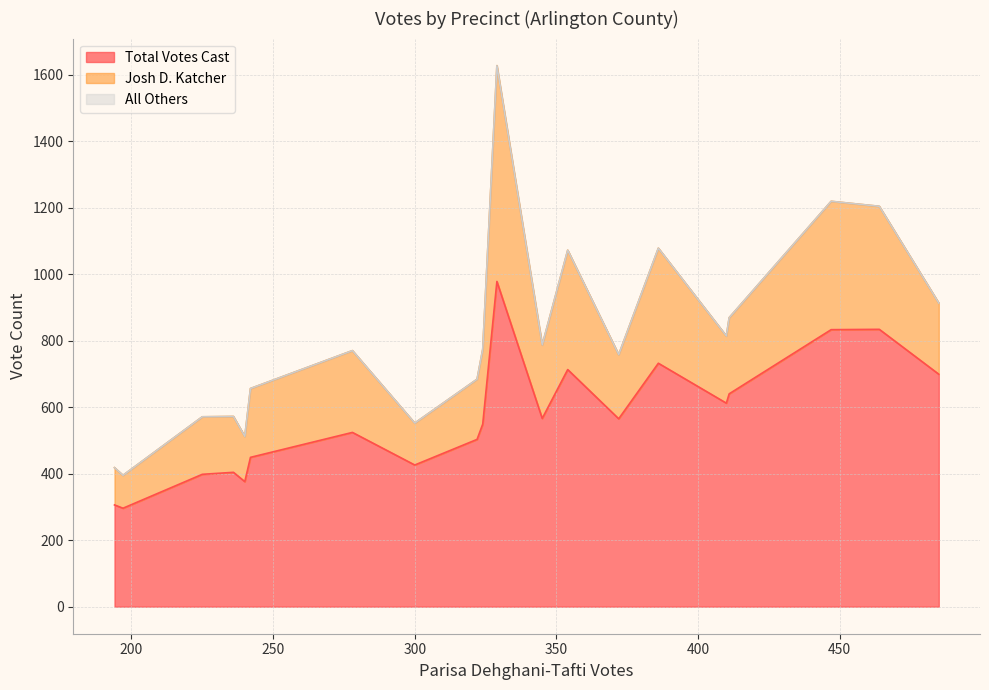

True or false: Total Votes Cast and Josh D. Katcher intersect in this chart.

False